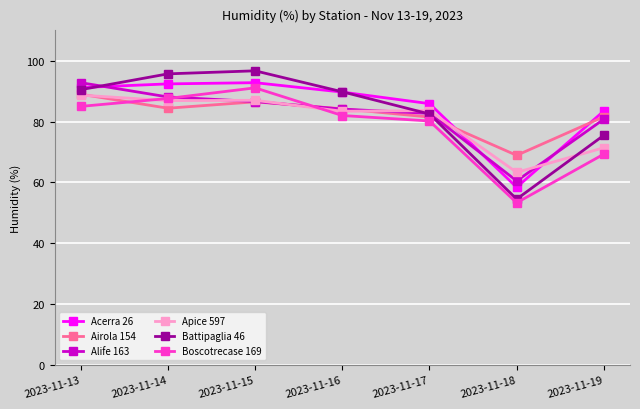

Between 2023-11-15 and 2023-11-18, which series saw the biggest shift?

Battipaglia 46